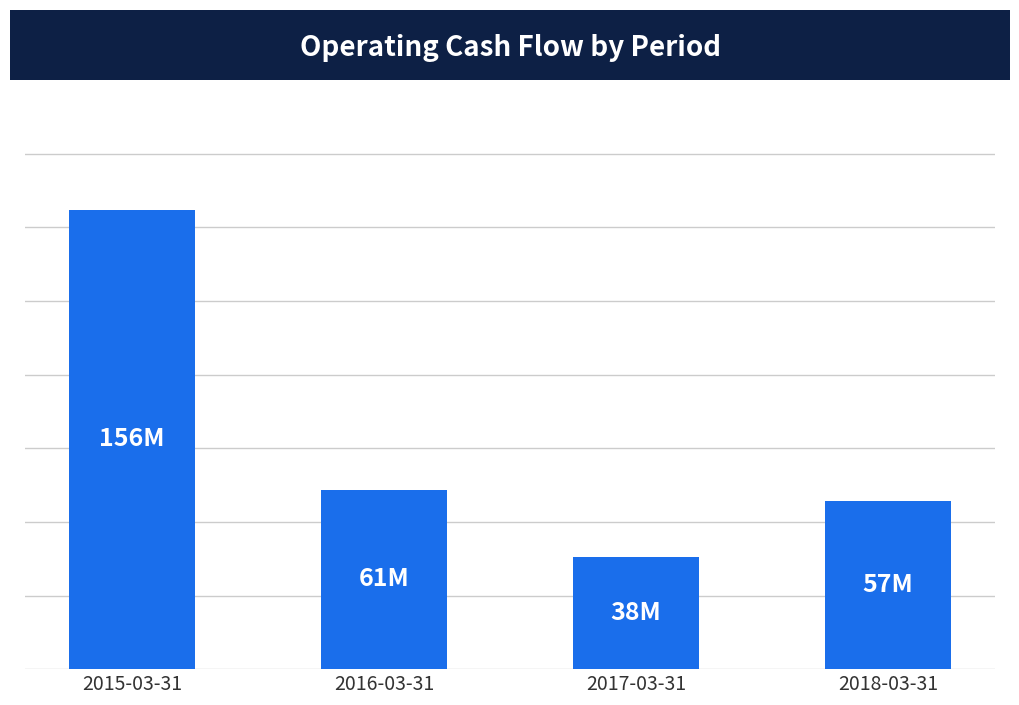

Which label corresponds to the smallest value in the chart?

2017-03-31